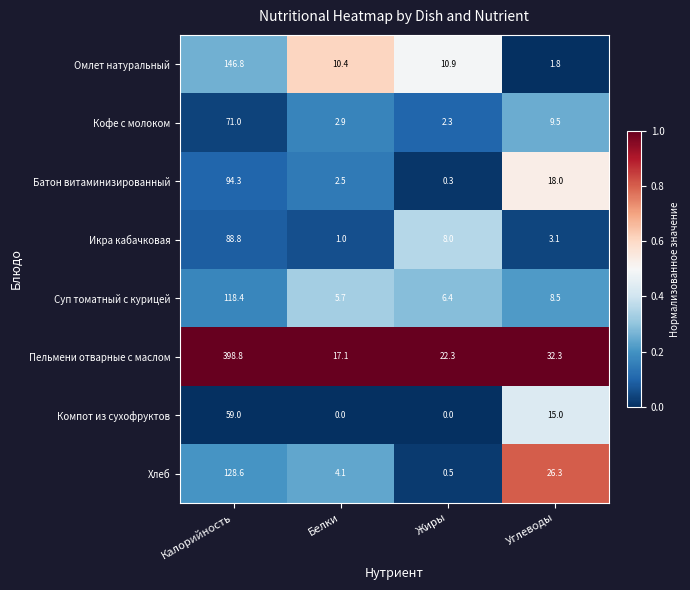

Which series has the largest total across all categories?

Пельмени отварные с маслом